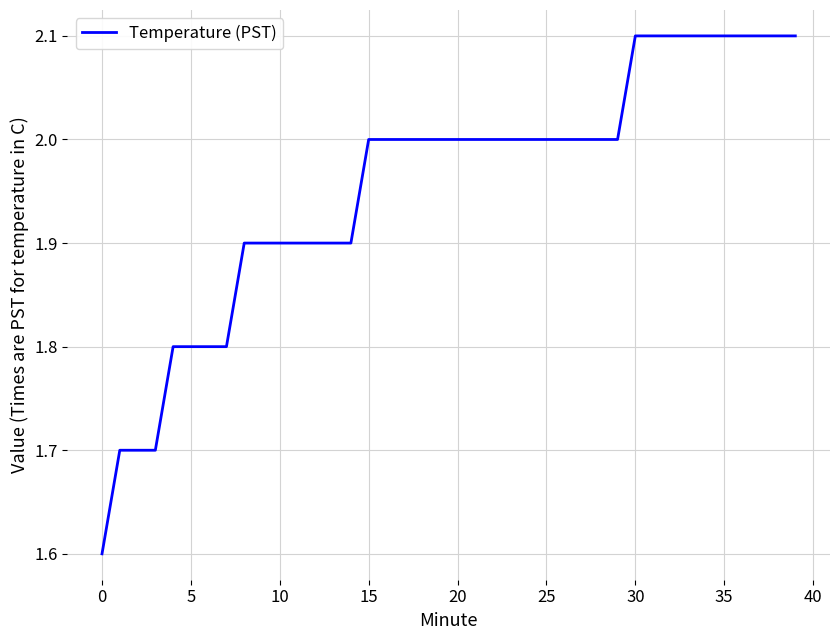

What is the difference between the maximum and minimum values?

0.5